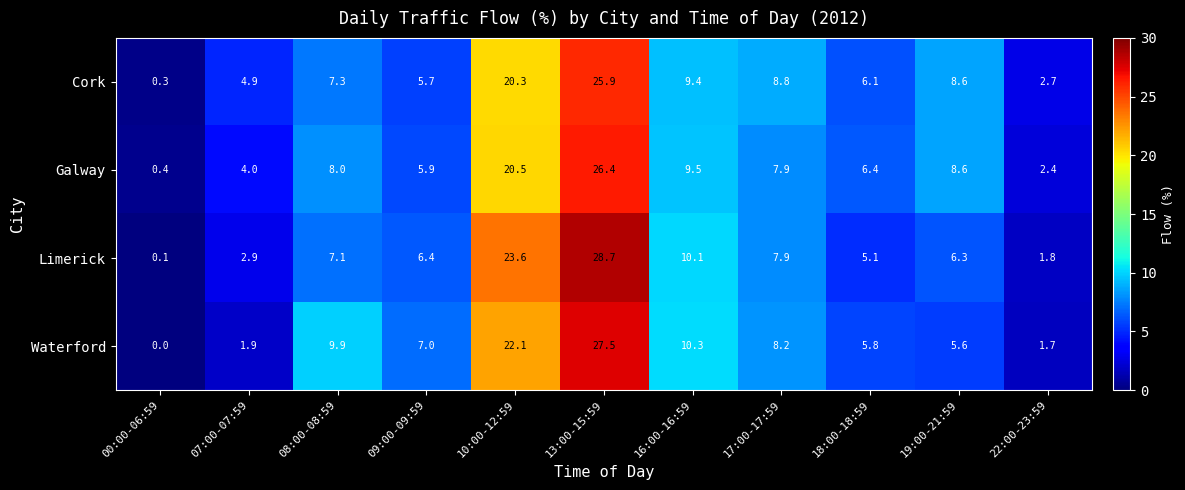

What is the approximate value of Cork at 22:00-23:59?

2.7